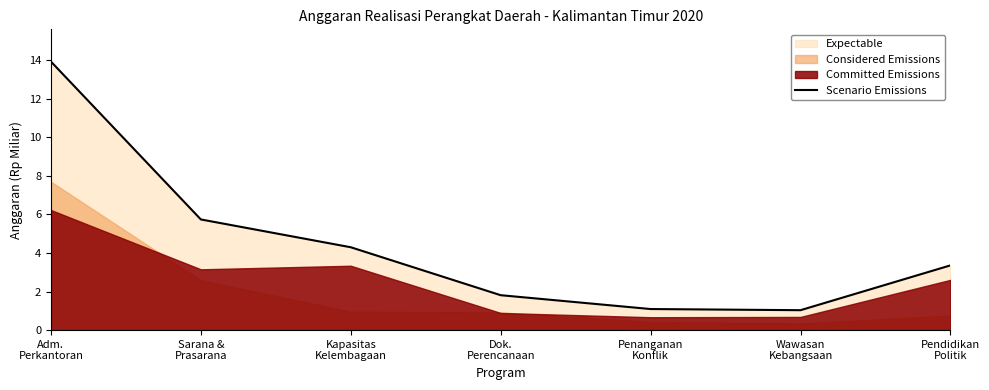

The value at Pendidikan
Politik is 3.4. True or false?

True